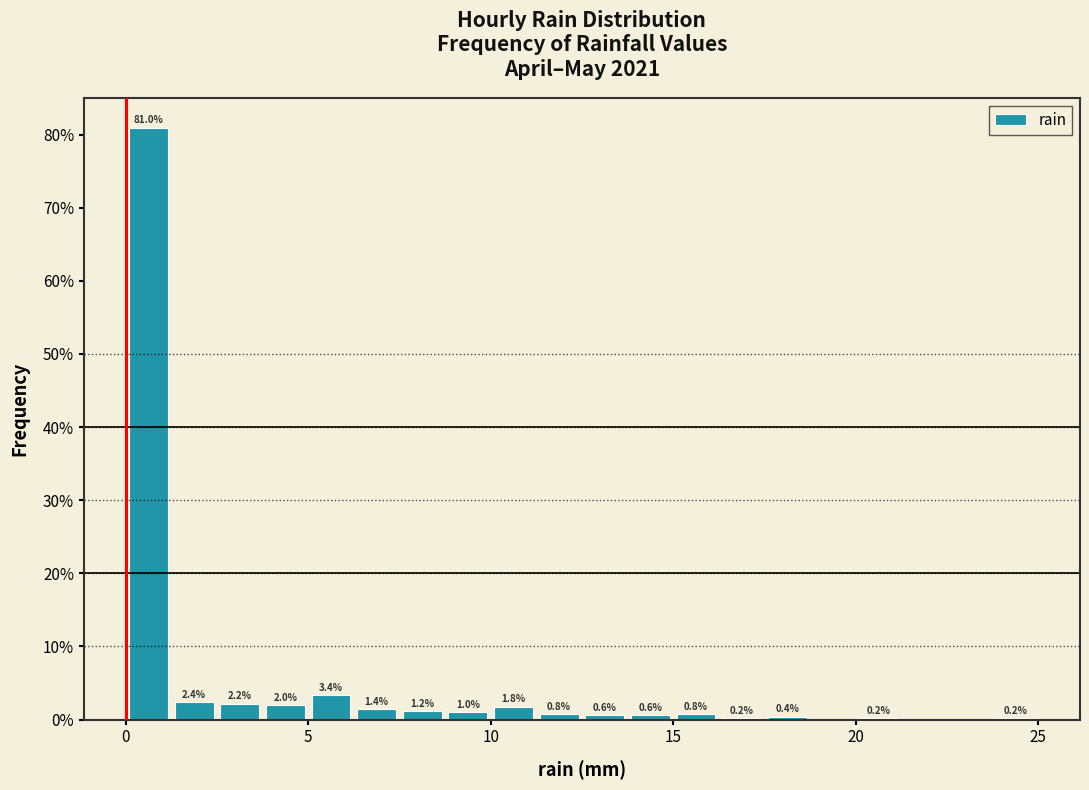

Around what value on the x-axis is the tallest bar? Give the approximate position of its centre, as read against the axis.

0.5